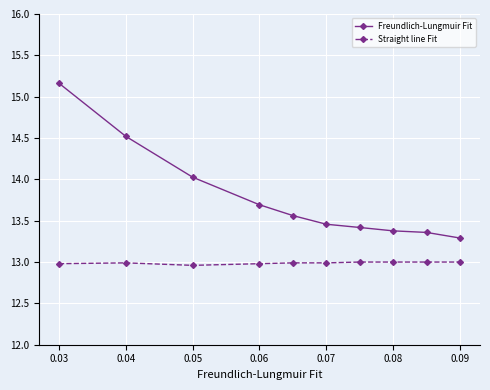

List the series in order of their peak value, lowest first.

Straight line Fit, Freundlich-Lungmuir Fit